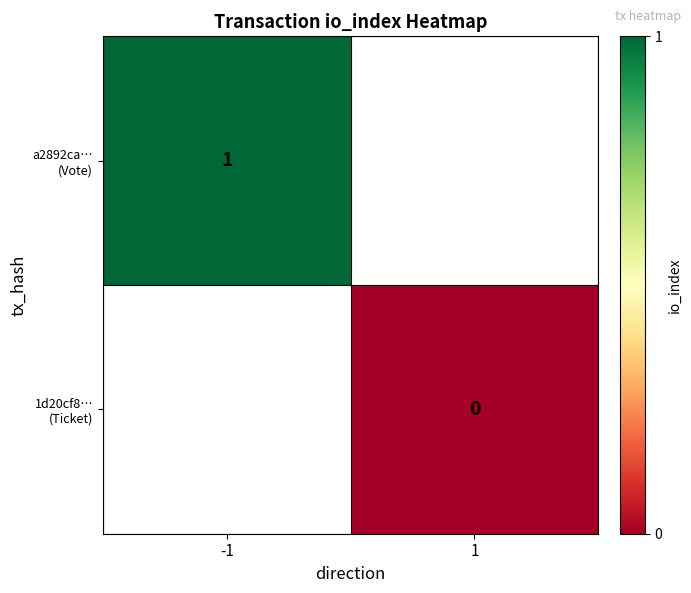

List the series in order of their peak value, highest first.

a2892ca… (Vote), 1d20cf8… (Ticket)